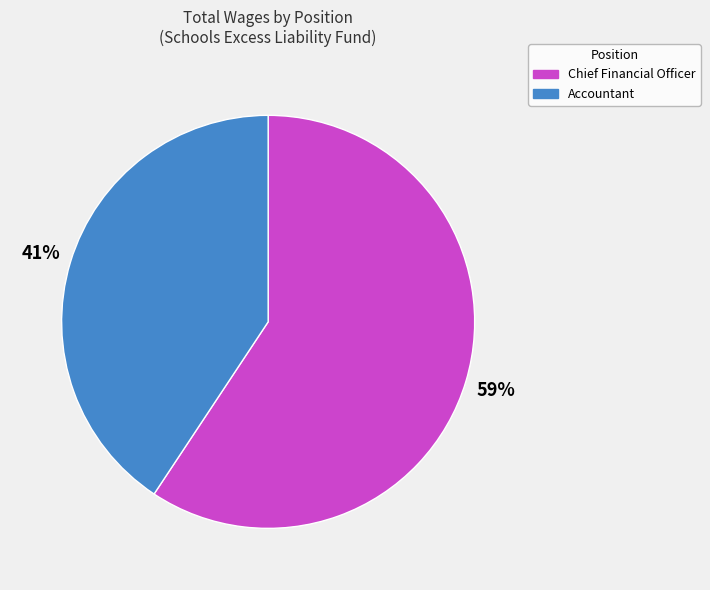

Which has a higher value, Accountant or Chief Financial Officer?

Chief Financial Officer